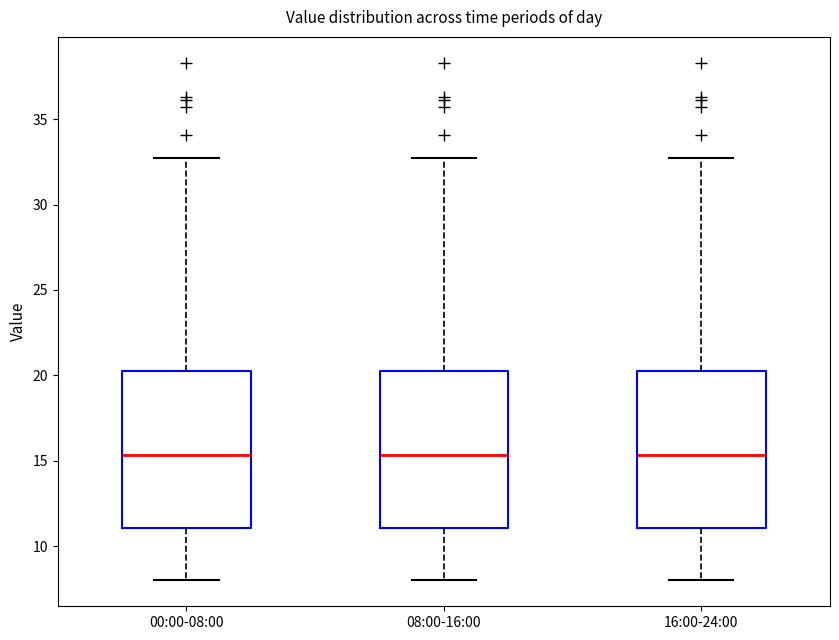

Where is the lower edge of the box for 16:00-24:00 on the y-axis? The values are not printed on the chart, so give them approximately, as read against the axis.

11.0